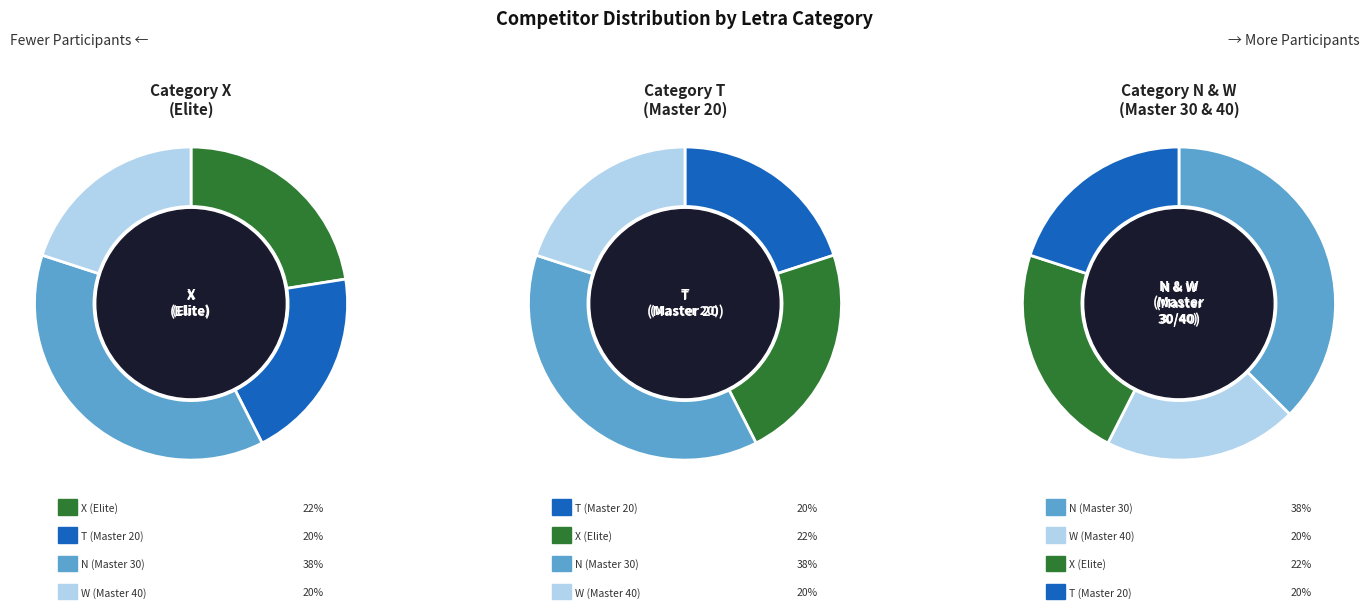

How many slices are in this pie chart?

4